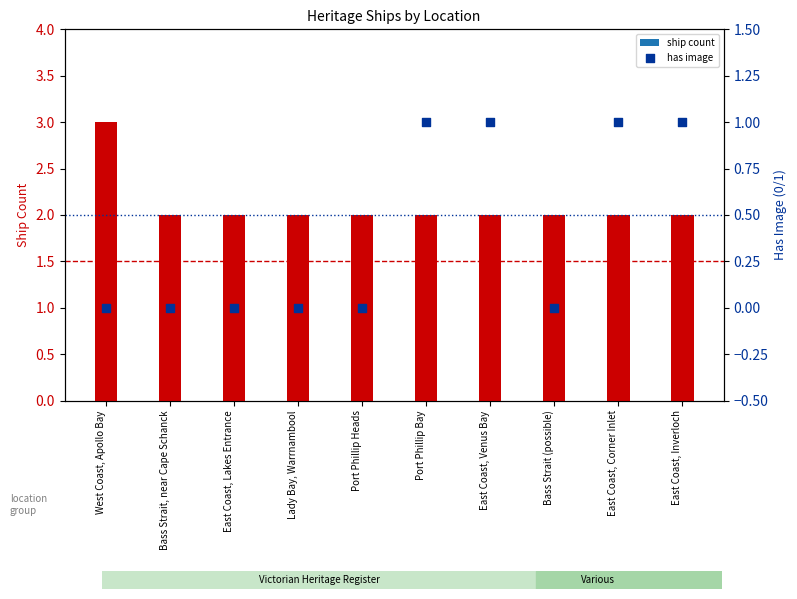

At how many categories does at least one series exceed 2?

1